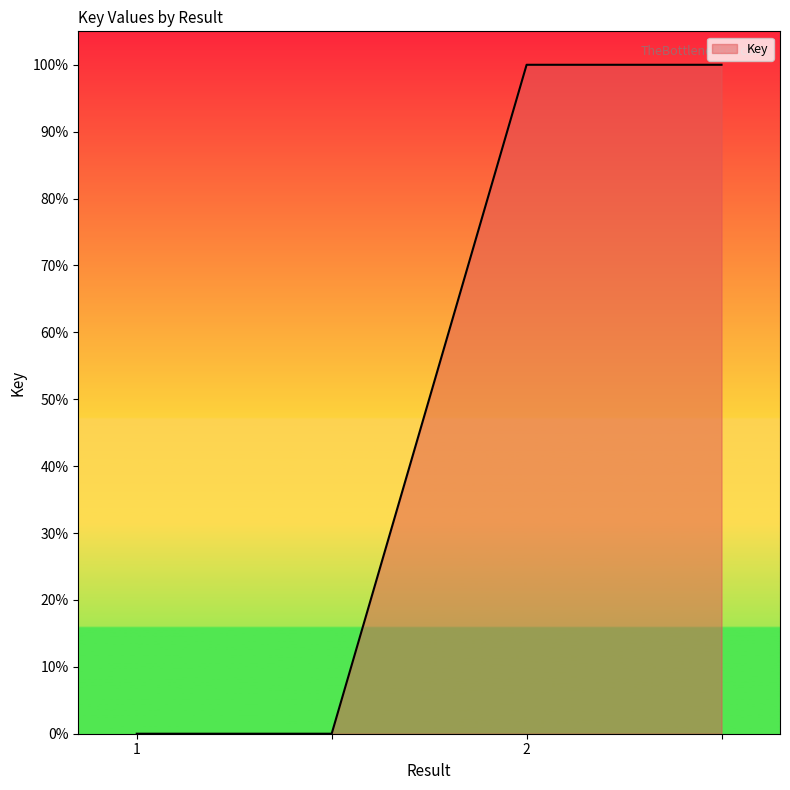

What is the maximum value shown in the chart?

100